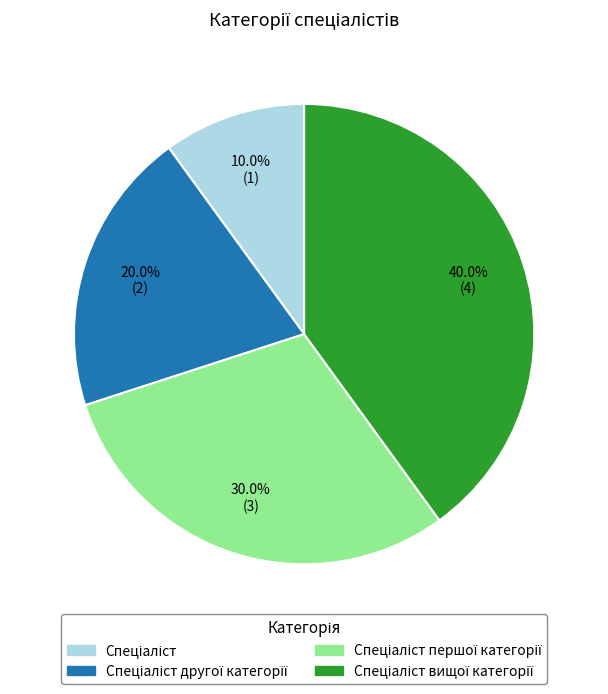

To the nearest percent, what is the average slice percentage?

25%